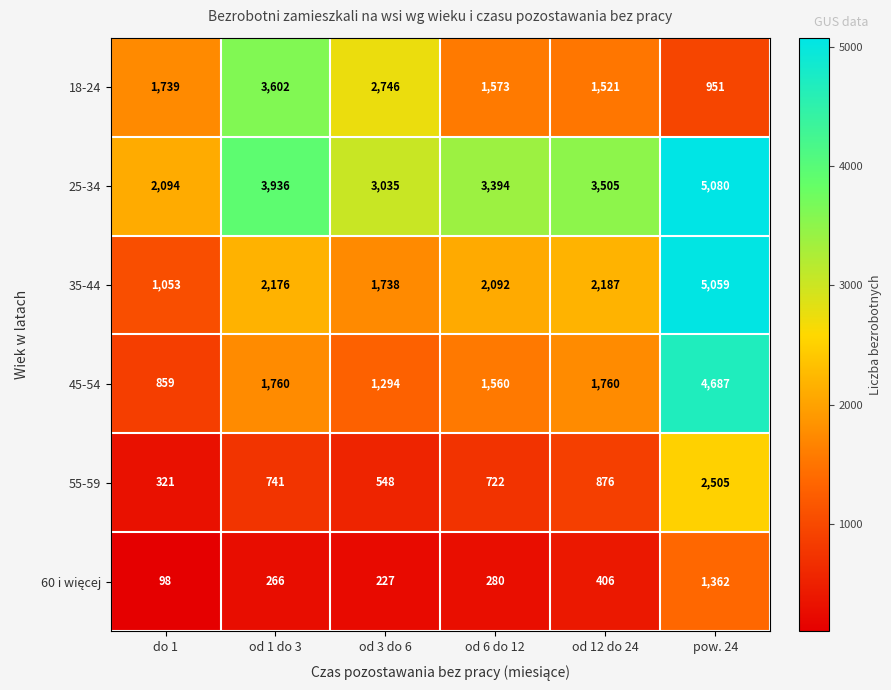

Which series has the largest total across all categories?

25-34